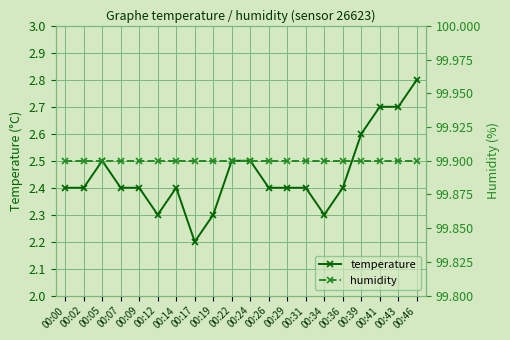

What is the value of the humidity point at the 7th from the left?

99.9